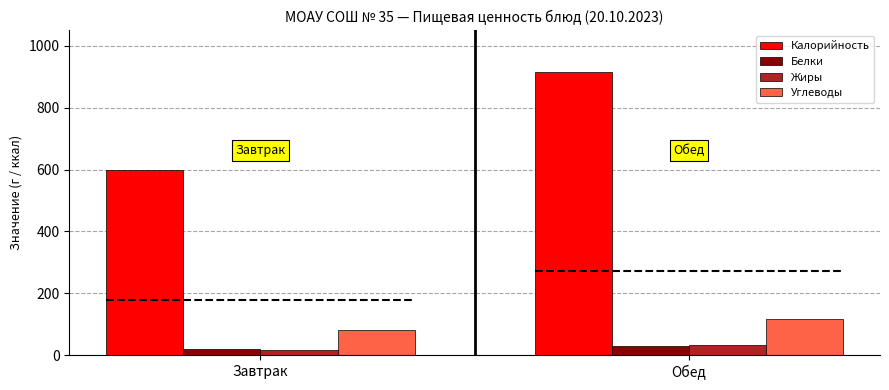

How many groups of bars are there?

2